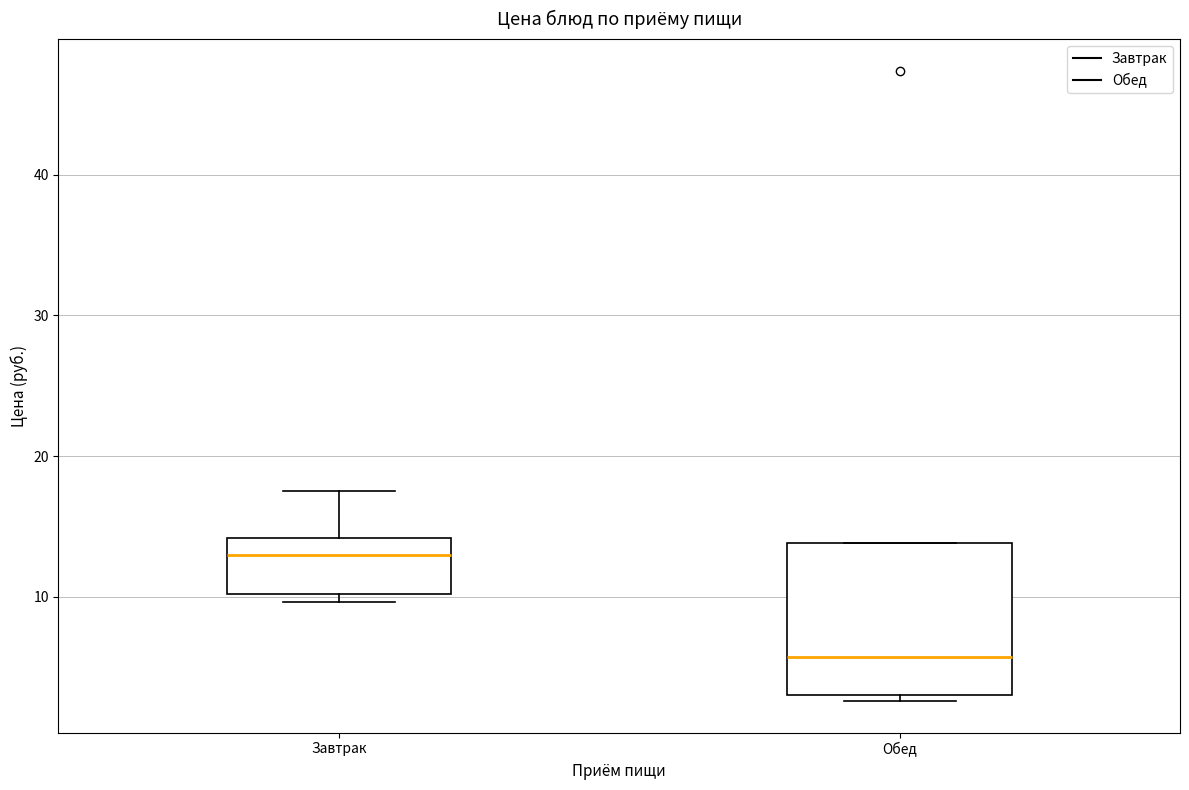

Which box has the lowest median line?

Обед